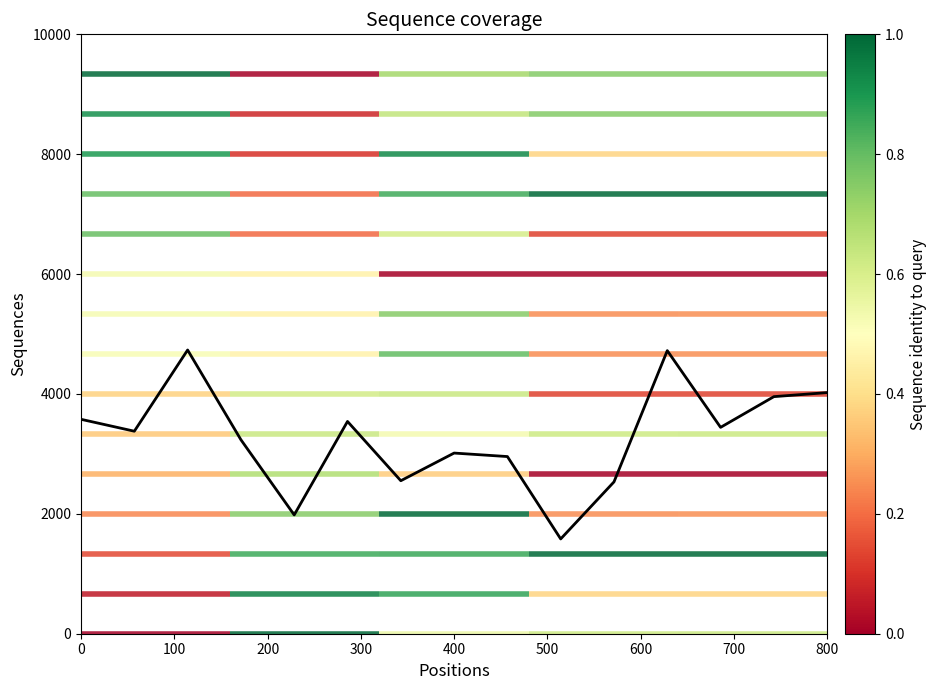

Reading left to right, what are all the values shown in this chart?

3577.2	3378.6	4733.6	3236.1	1982.3	3541.4	2552.6	3014.1	2955.7	1581.5	2533.2	4722.9	3442.9	3955.3	4022.9